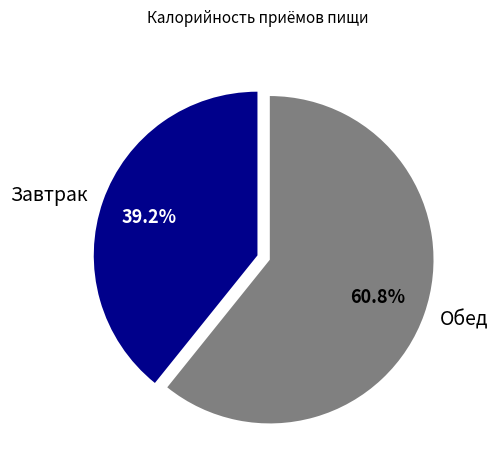

To the nearest percent, what is the average slice percentage?

50%